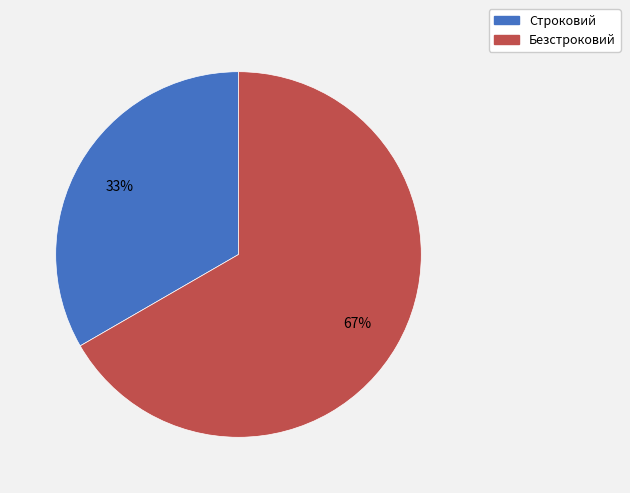

Rank the categories by value from lowest to highest.

Строковий, Безстроковий